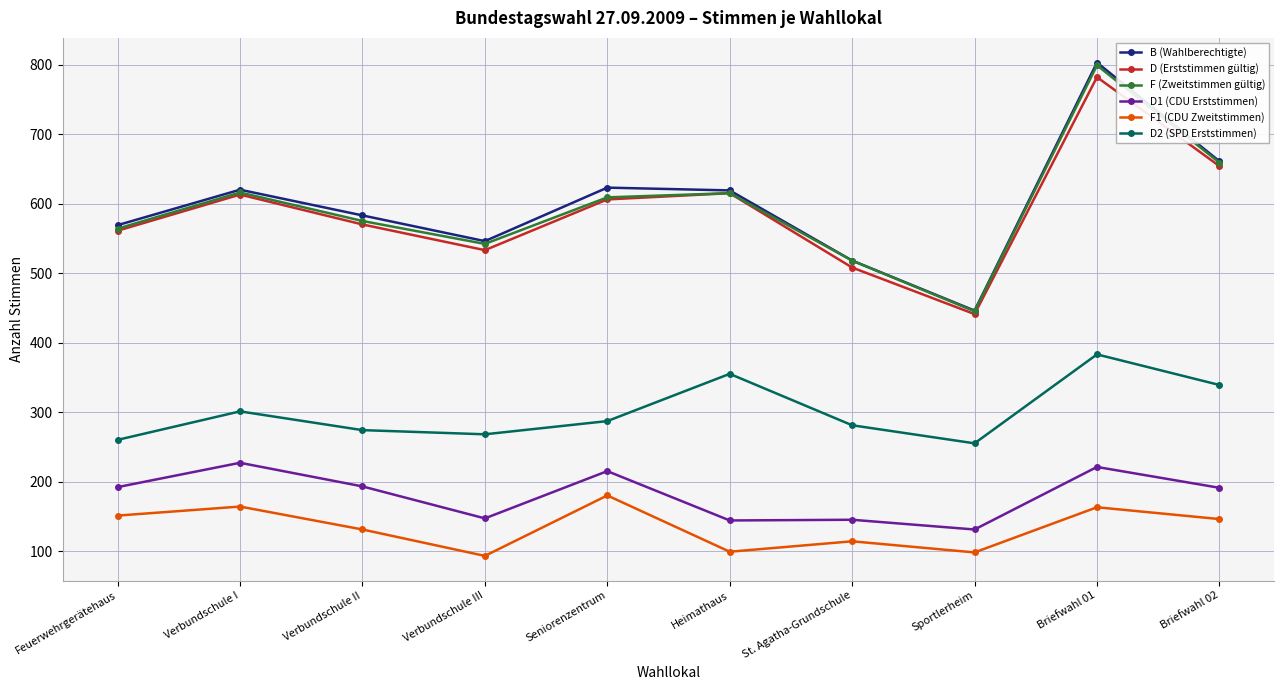

How many lines are shown in the chart?

6